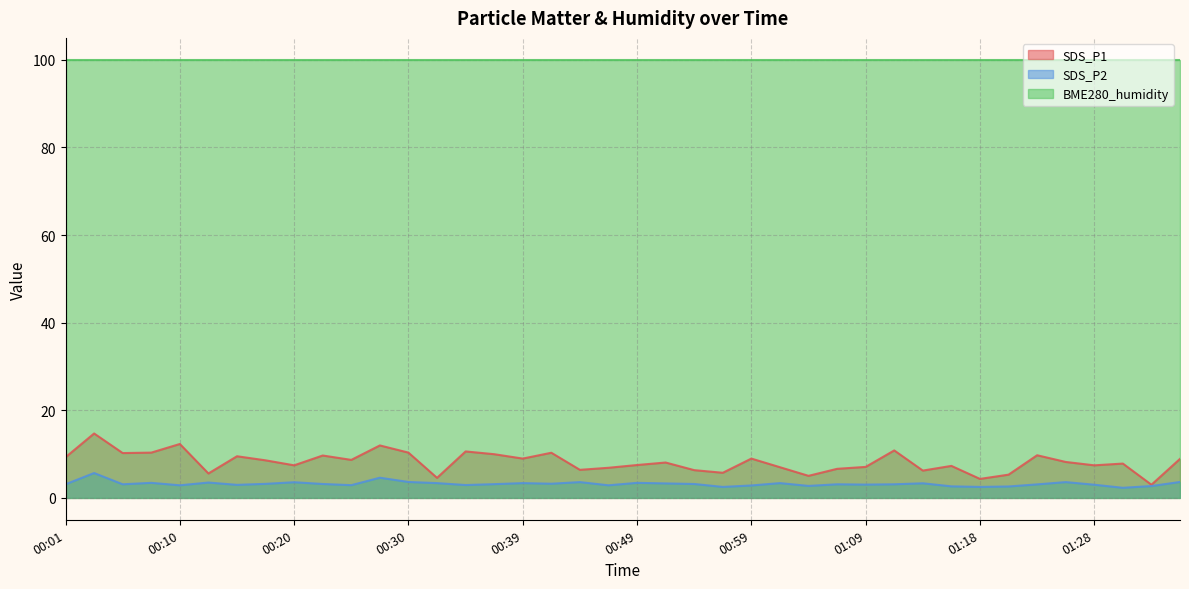

How many categories are shown in the chart?

40